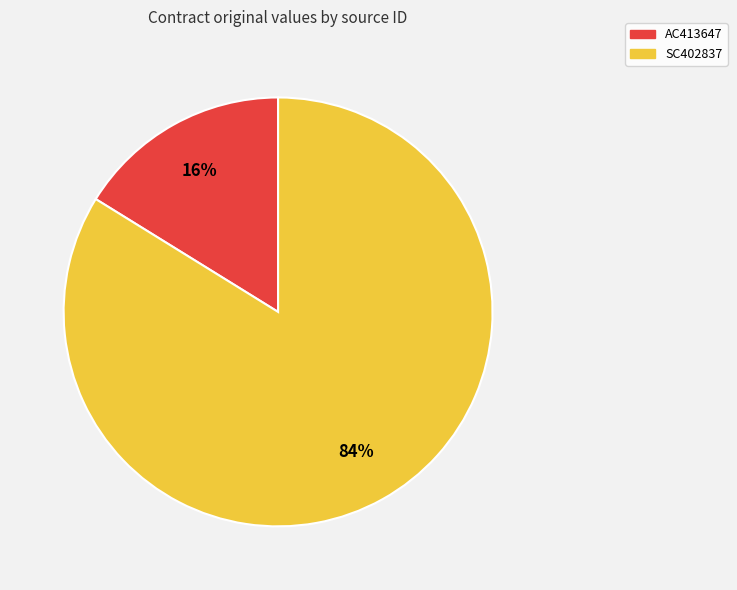

Do AC413647 and SC402837 together represent more than half of the pie?

Yes